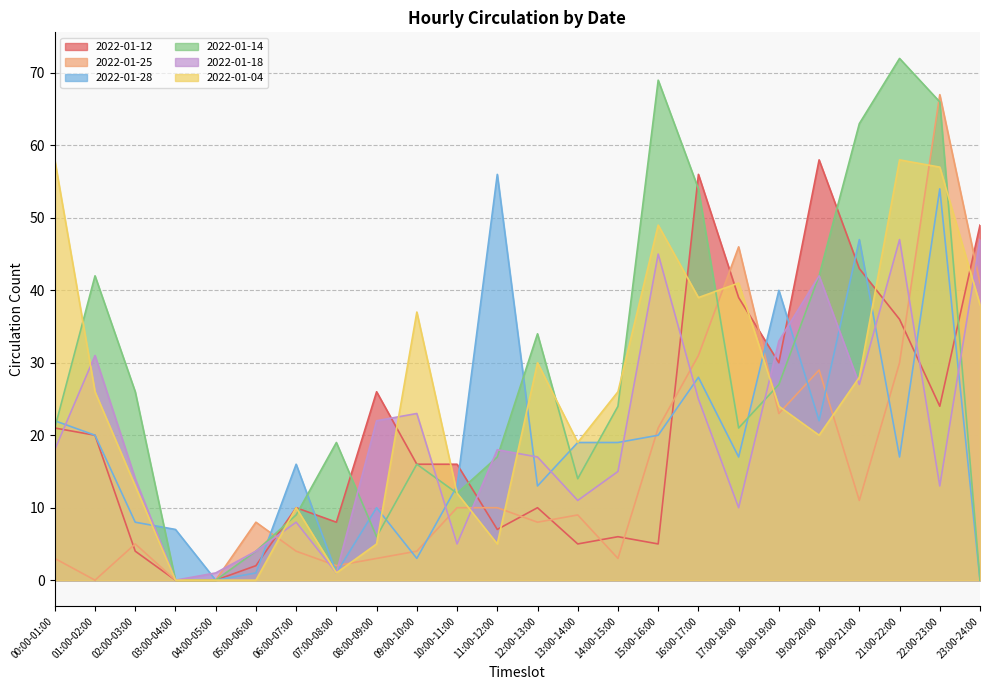

What are all the series names shown in the legend?

2022-01-12, 2022-01-25, 2022-01-28, 2022-01-14, 2022-01-18, 2022-01-04